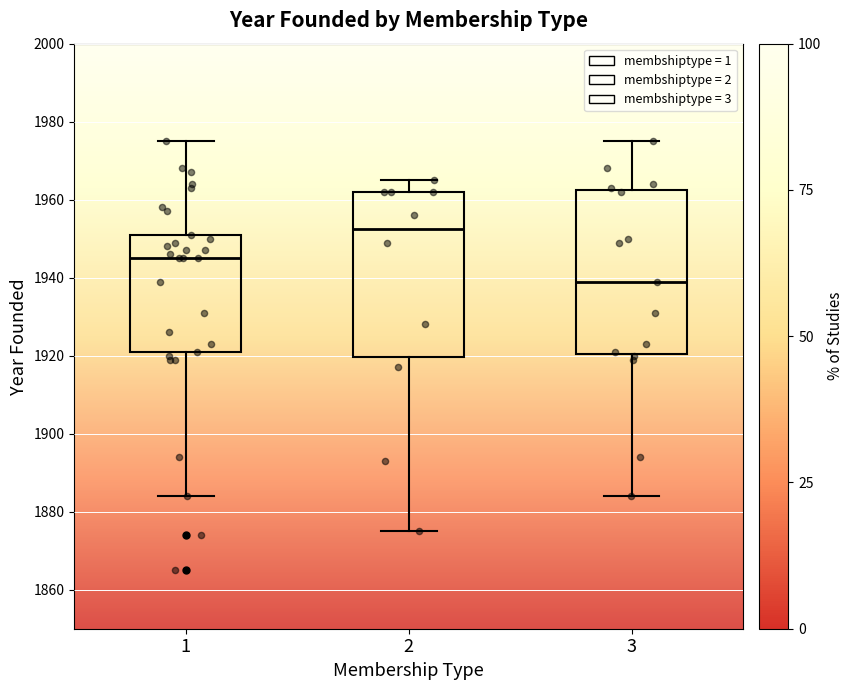

Reading left to right, read every box against the y-axis: the position of its median line, the range the box covers, and the ends of its whiskers. The values are not printed on the chart, so give them approximately, as read against the axis.

1: median 1946, box 1922 to 1952, whiskers 1884 to 1976
2: median 1952, box 1920 to 1962, whiskers 1876 to 1966
3: median 1940, box 1920 to 1962, whiskers 1884 to 1976